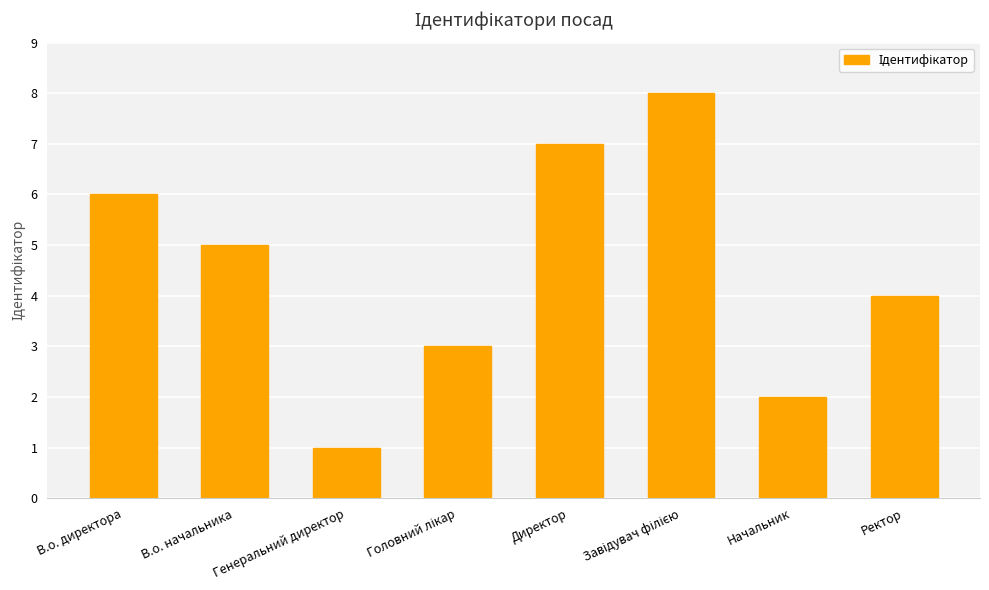

What is the maximum value shown in the chart?

8